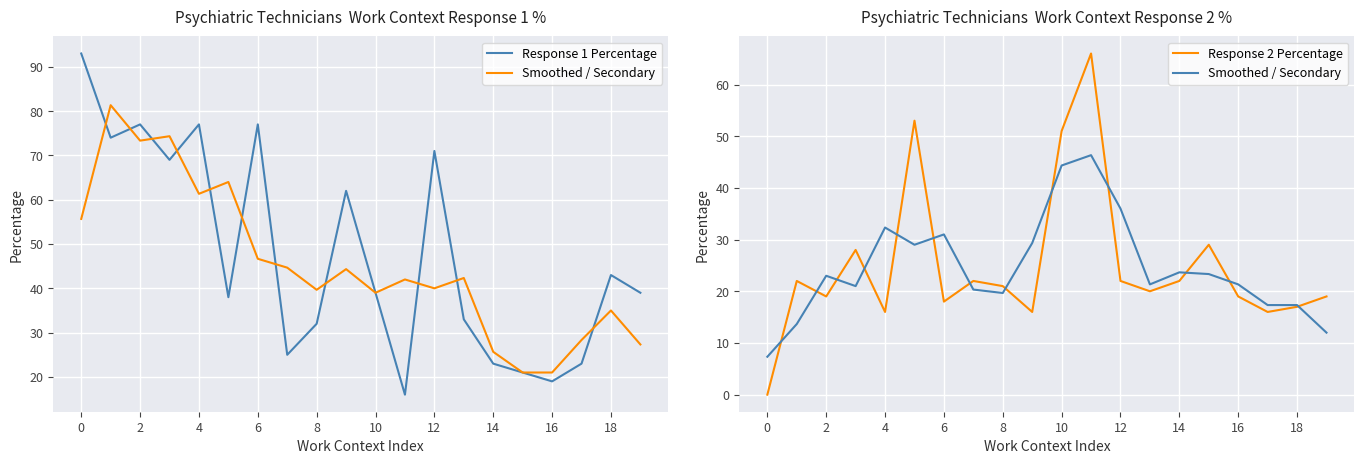

What is the difference between the maximum and minimum values in the Response 1 Percentage series?

77.0